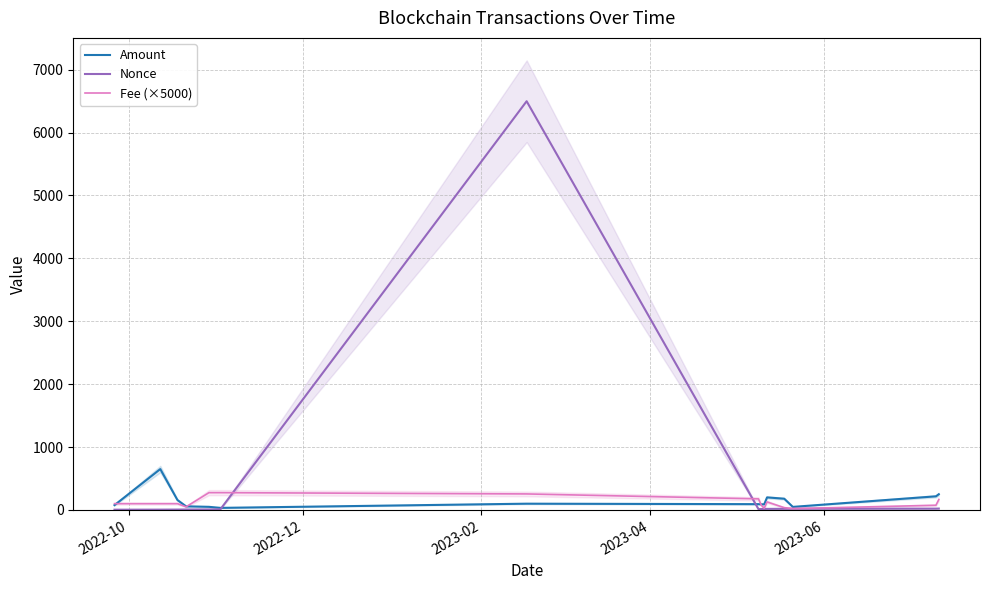

How many data points in Fee (×5000) are above 100?

9